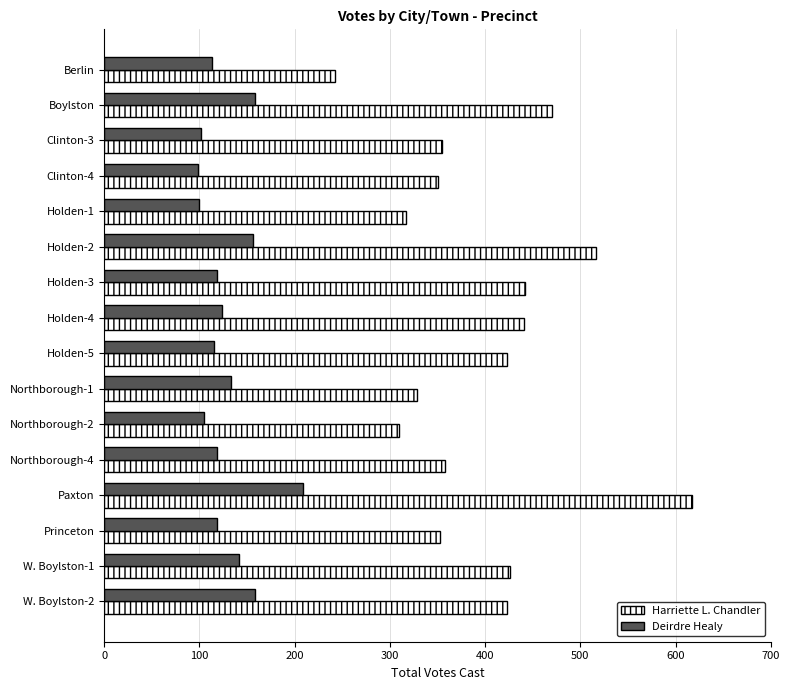

List the series in order of their overall mean, lowest first.

Deirdre Healy, Harriette L. Chandler